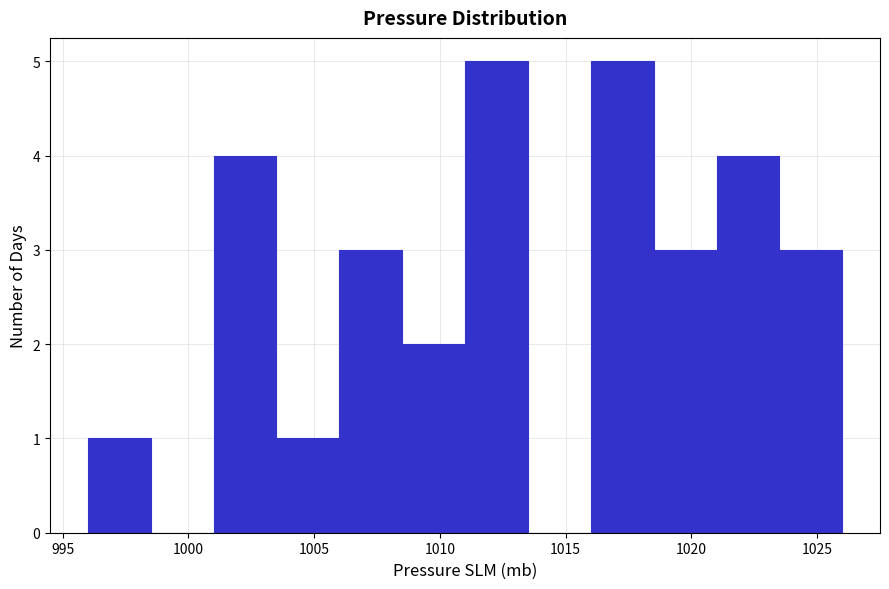

Reading left to right, list every bar in this chart as the range it spans on the x-axis followed by its height. The values are not printed on the chart, so give them approximately, as read against the axis.

996.0 to 998.5: 1
998.5 to 1001.0: 0
1001.0 to 1003.5: 4
1003.5 to 1006.0: 1
1006.0 to 1008.5: 3
1008.5 to 1011.0: 2
1011.0 to 1013.5: 5
1013.5 to 1016.0: 0
1016.0 to 1018.5: 5
1018.5 to 1021.0: 3
1021.0 to 1023.5: 4
1023.5 to 1026.0: 3